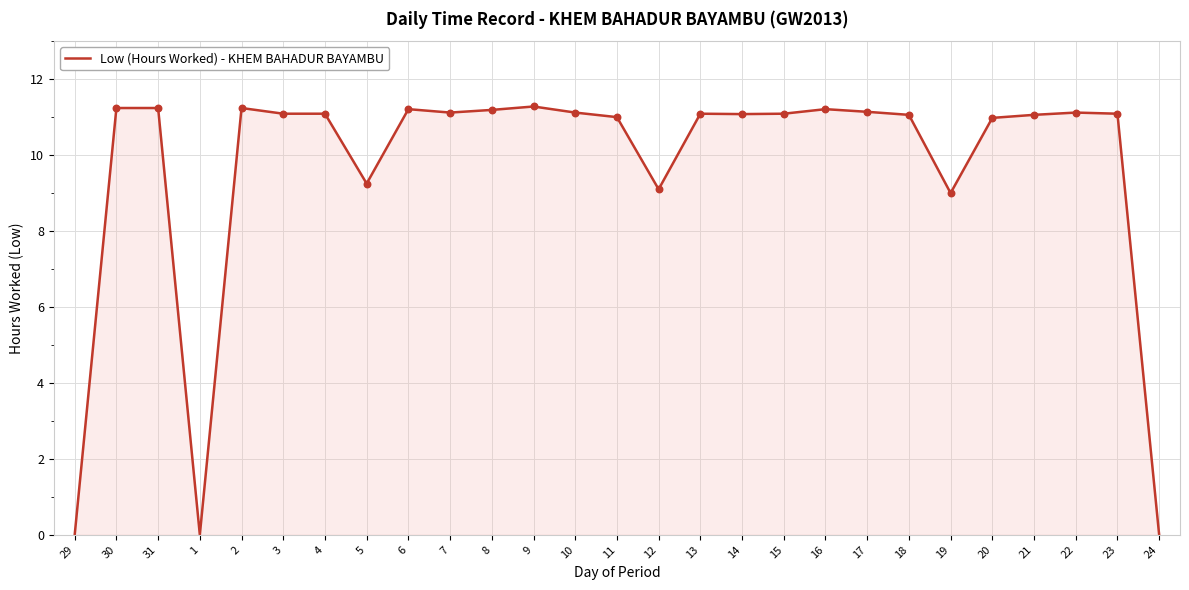

What is the ratio of the value at 30 to the value at 22?

1.0